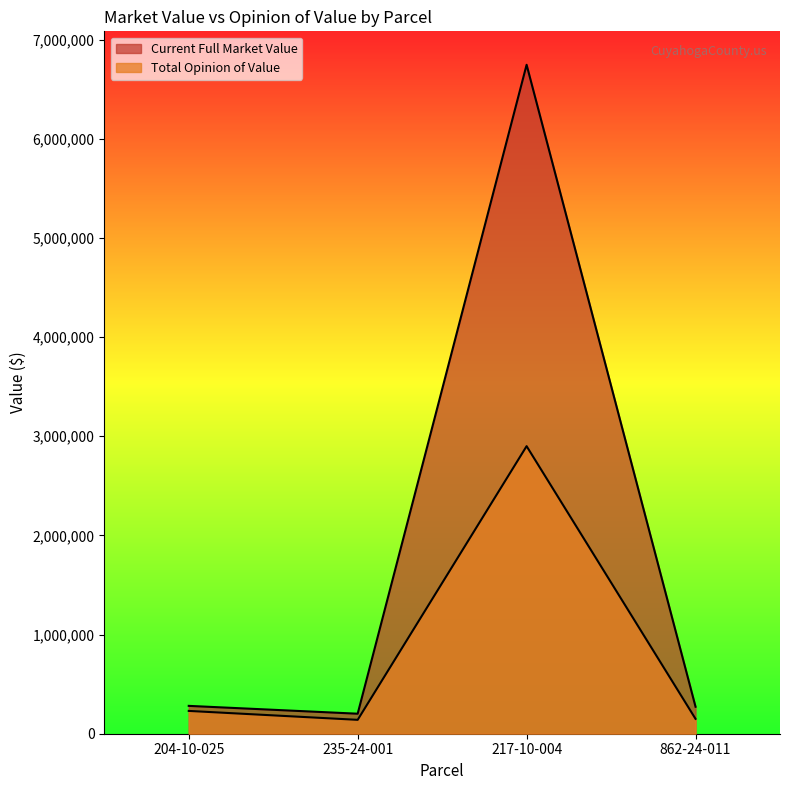

True or false: Current Full Market Value and Total Opinion of Value cross at least once.

False